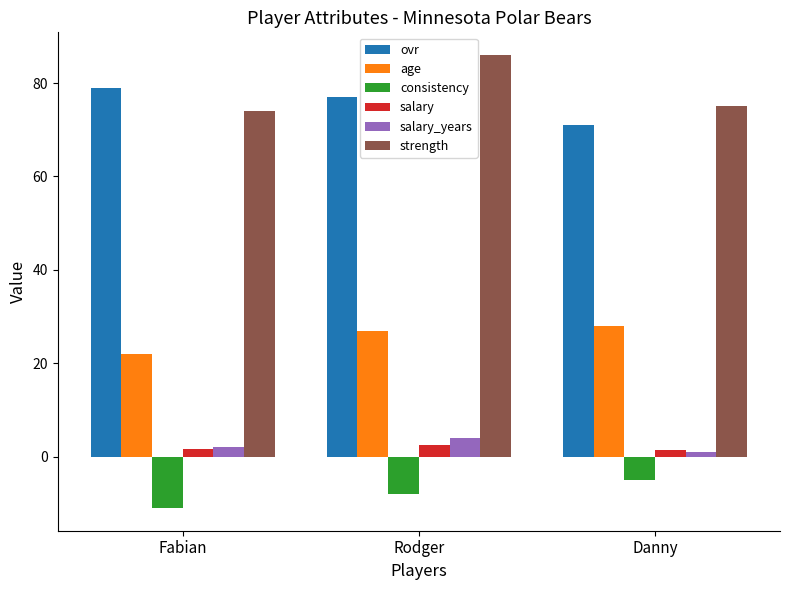

Which category has the highest value in the consistency series?

Danny